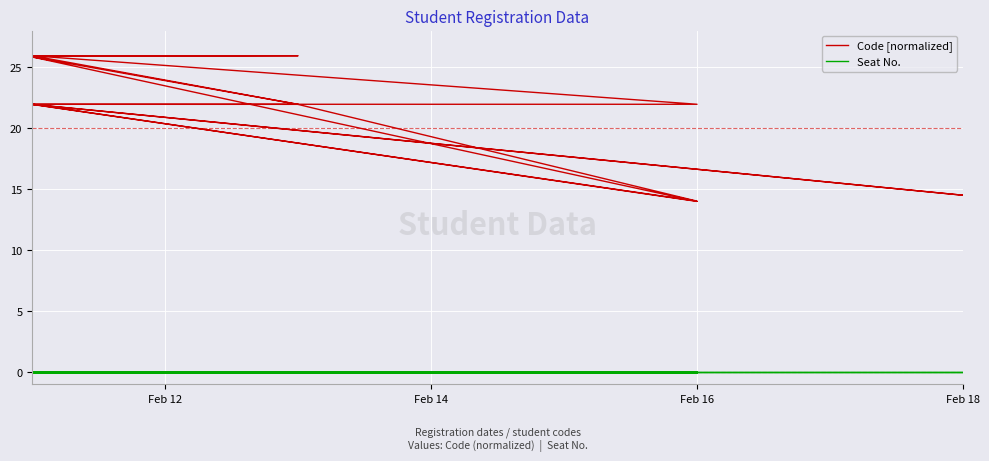

Reading right to left, list all the values displayed in this chart.

Code [normalized]: 22.0	25.9	22.0	22.0	22.0	22.0	22.0	22.0	22.0	25.8	26.0	25.8	14.0	22.0	22.0	25.9	22.0	22.0	14.0	22.0	22.0	25.9	26.0	22.0	22.0	22.0	25.9	25.9	25.9	22.0	22.0	22.0	22.0	14.5	22.0	22.0	25.8	26.0	25.9	26.0
Seat No.: 0.0	0.0	0.0	0.0	0.0	0.0	0.0	0.0	0.0	0.0	0.0	0.0	0.0	0.0	0.0	0.0	0.0	0.0	0.0	0.0	0.0	0.0	0.0	0.0	0.0	0.0	0.0	0.0	0.0	0.0	0.0	0.0	0.0	0.0	0.0	0.0	0.0	0.0	0.0	0.0